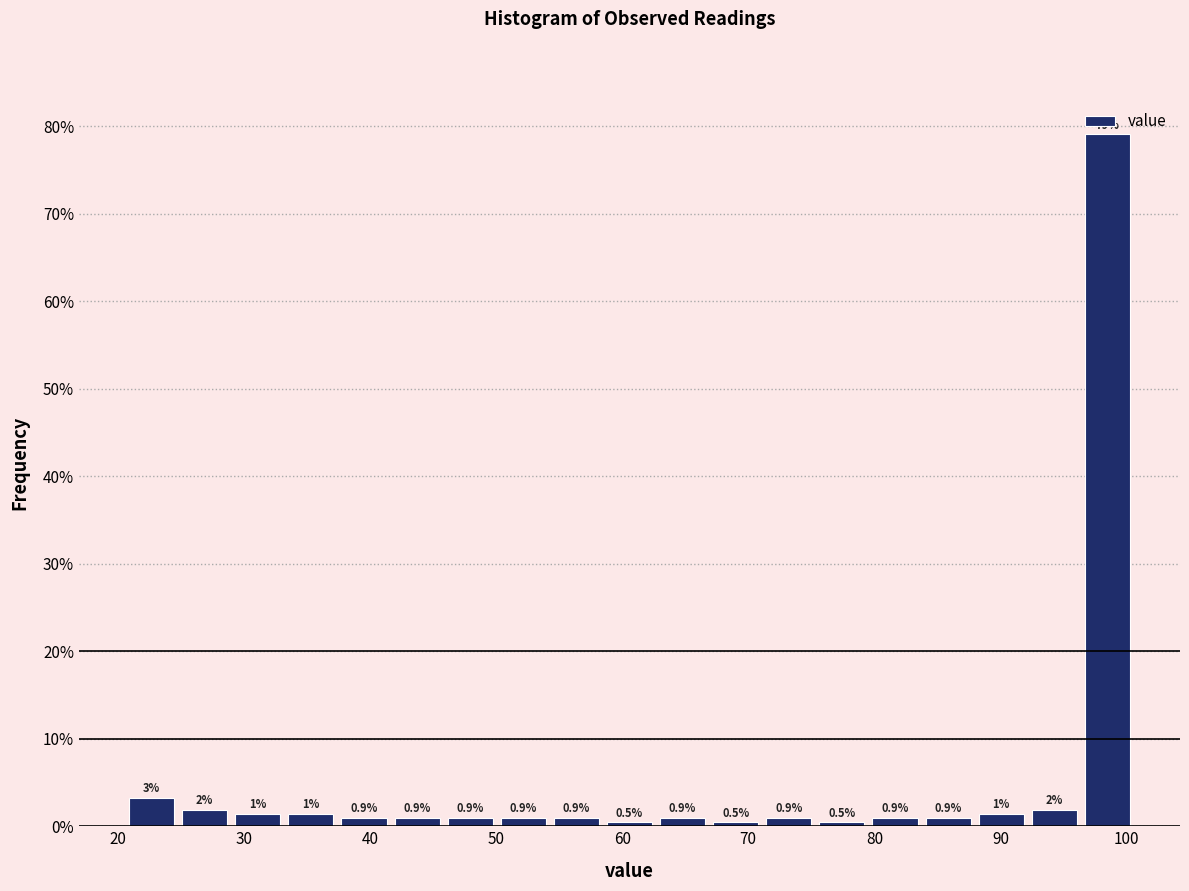

Which range on the x-axis has the tallest bar?

97 to 101